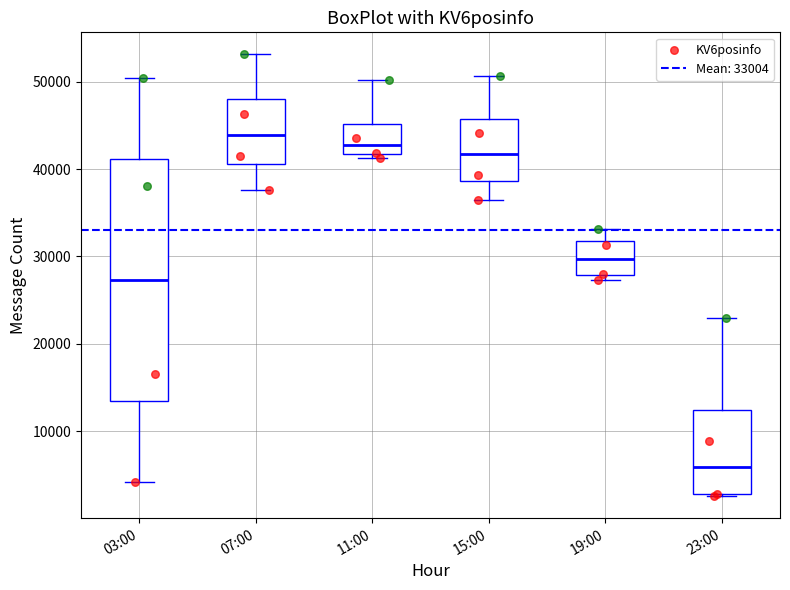

Reading left to right, read every box against the y-axis: the position of its median line, the range the box covers, and the ends of its whiskers. The values are not printed on the chart, so give them approximately, as read against the axis.

03:00: median 27000, box 13000 to 41000, whiskers 4000 to 50000
07:00: median 44000, box 41000 to 48000, whiskers 38000 to 53000
11:00: median 43000, box 42000 to 45000, whiskers 41000 to 50000
15:00: median 42000, box 39000 to 46000, whiskers 36000 to 51000
19:00: median 30000, box 28000 to 32000, whiskers 27000 to 33000
23:00: median 6000, box 3000 to 12000, whiskers 3000 to 23000